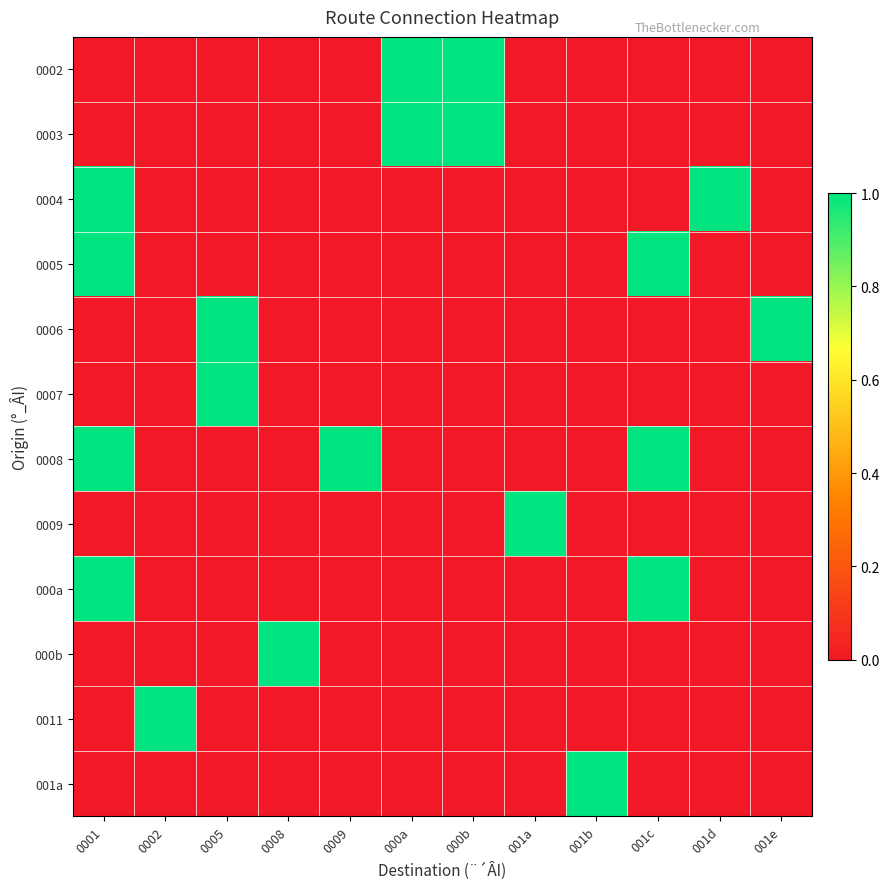

What is the spread (max minus min) of values at 001a?

1